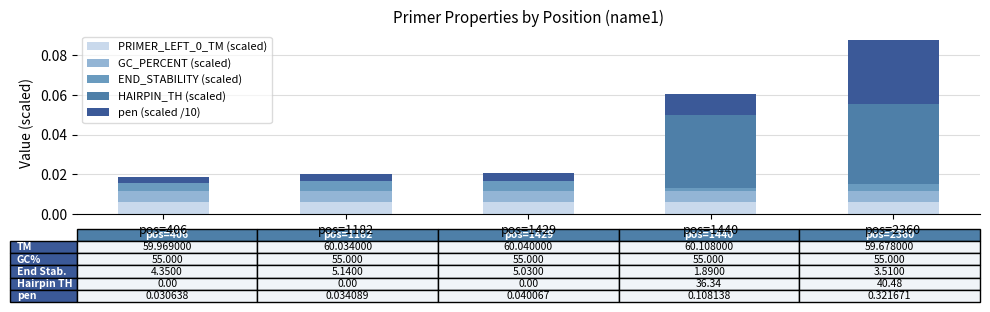

At which category is the sum across all series the highest?

pos=2360